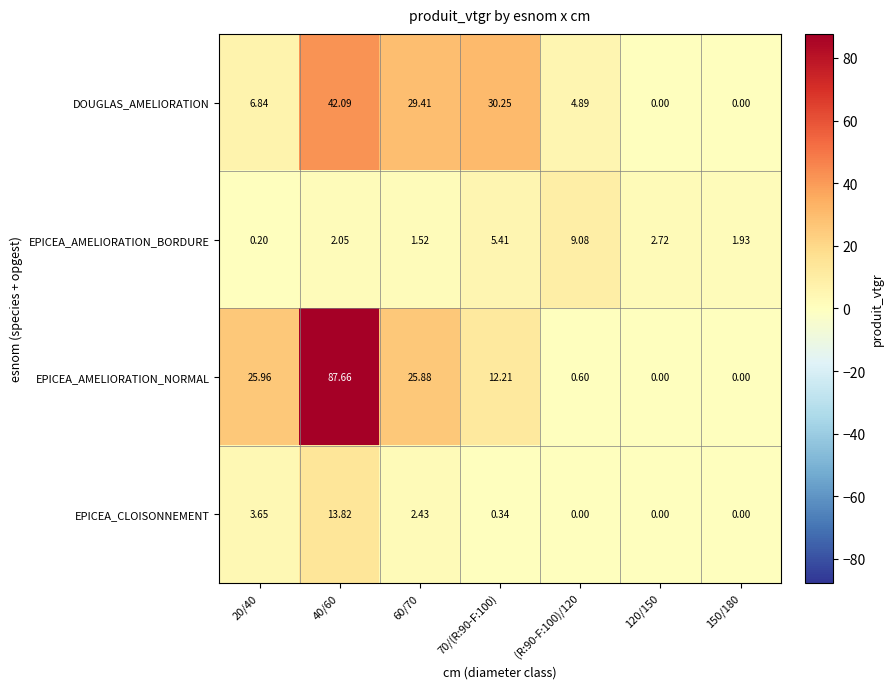

Rank the series by their maximum value, from lowest to highest.

EPICEA_AMELIORATION_BORDURE, EPICEA_CLOISONNEMENT, DOUGLAS_AMELIORATION, EPICEA_AMELIORATION_NORMAL